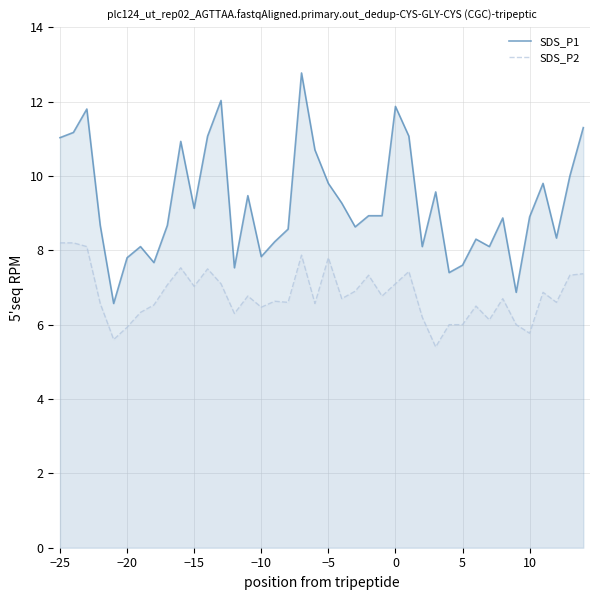

Which series has the widest spread of values?

SDS_P1